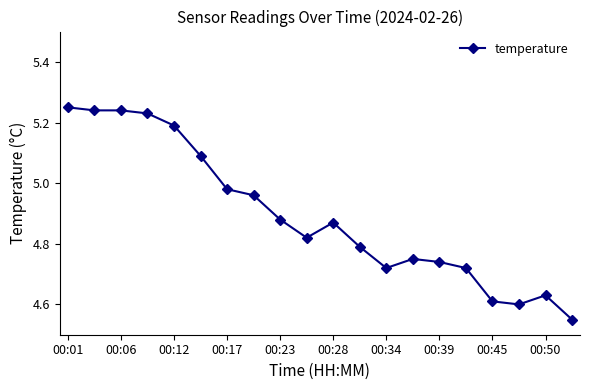

What is the difference between the second highest and minimum values?

0.7